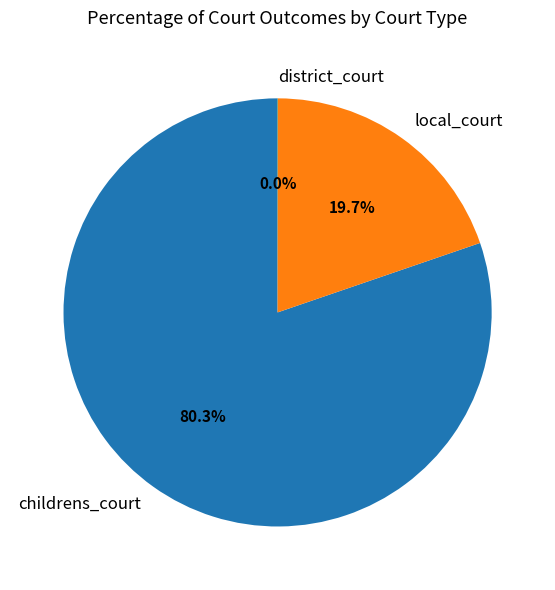

What is the largest slice in the pie chart?

childrens_court